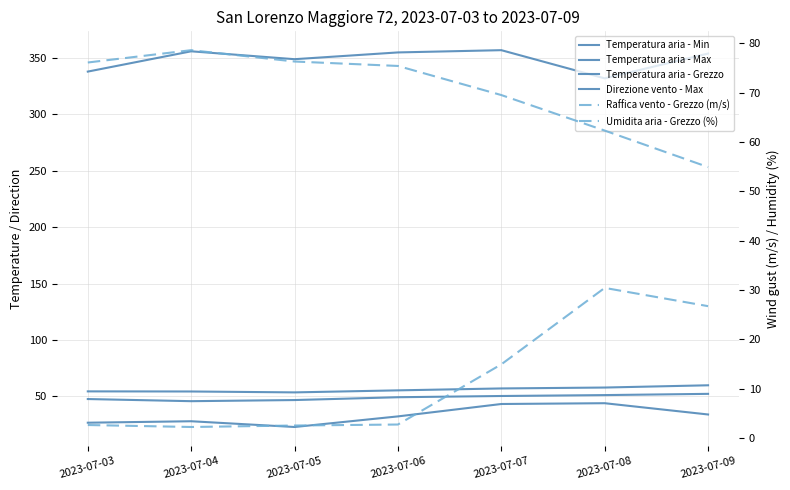

In Temperatura aria - Grezzo, how many points are lower than both neighbors (excluding endpoints)?

1